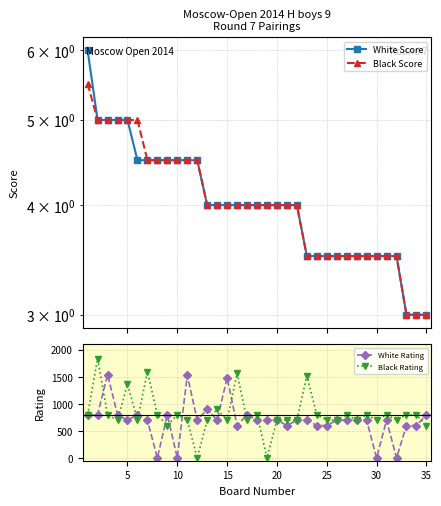

Which series has the widest spread of values?

Black Rating